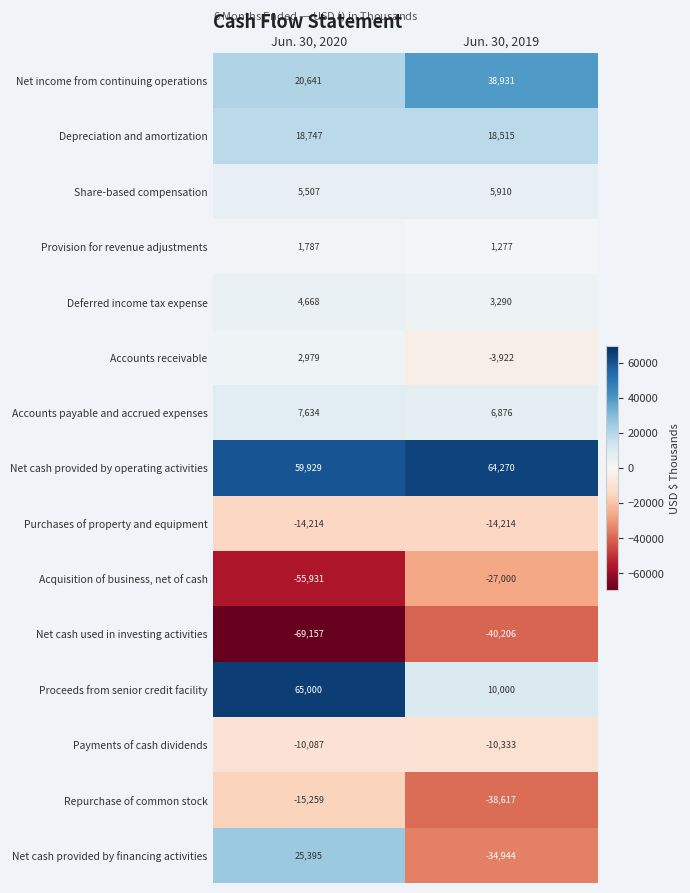

At how many categories does at least one series exceed 33479?

2